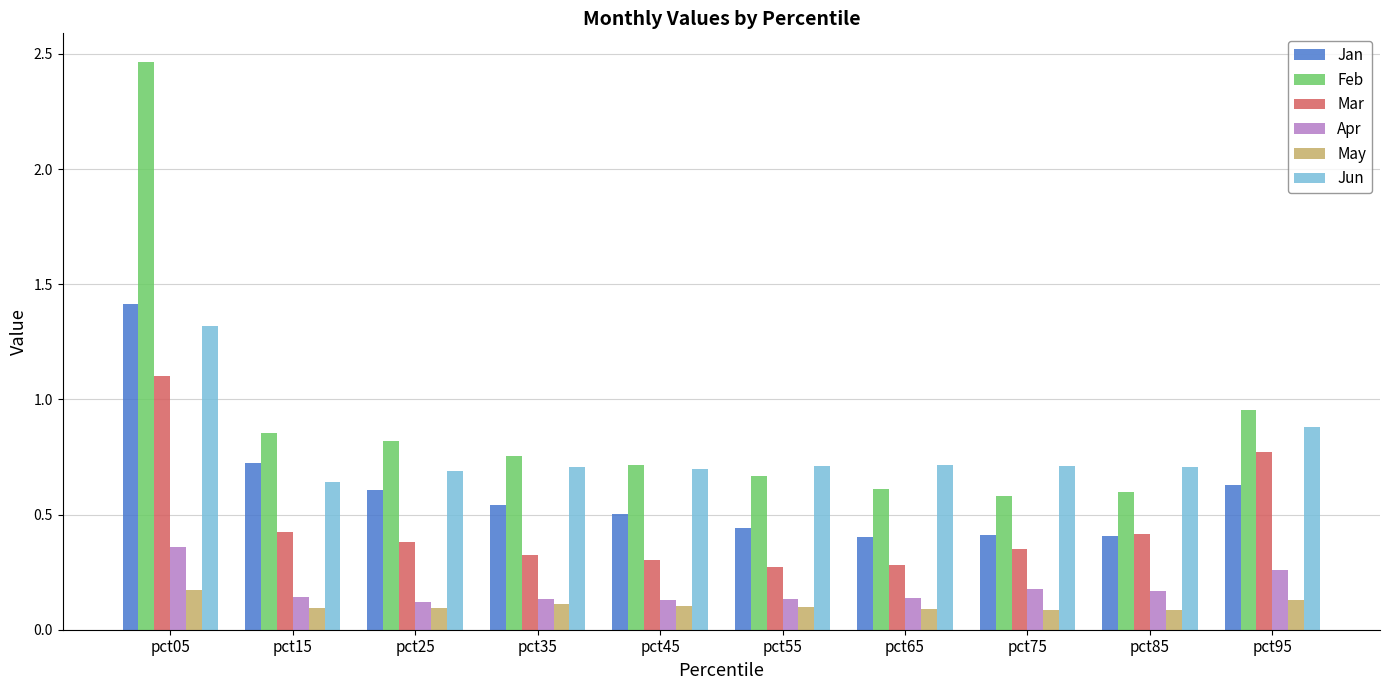

What is the sum of all Feb values?

9.0